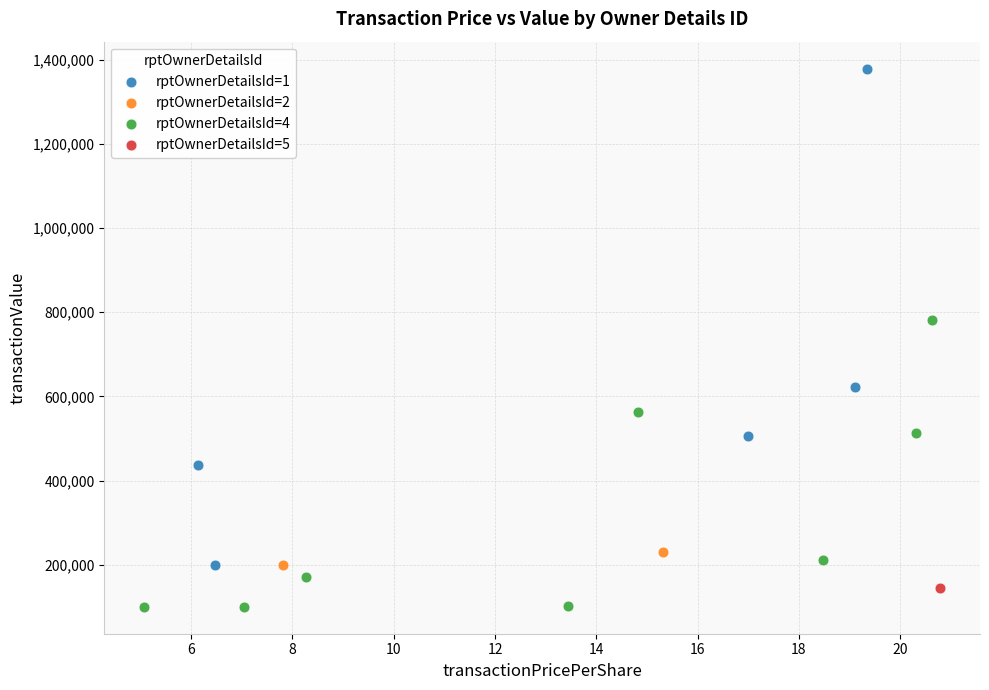

Which series reaches the maximum Y coordinate?

rptOwnerDetailsId=1